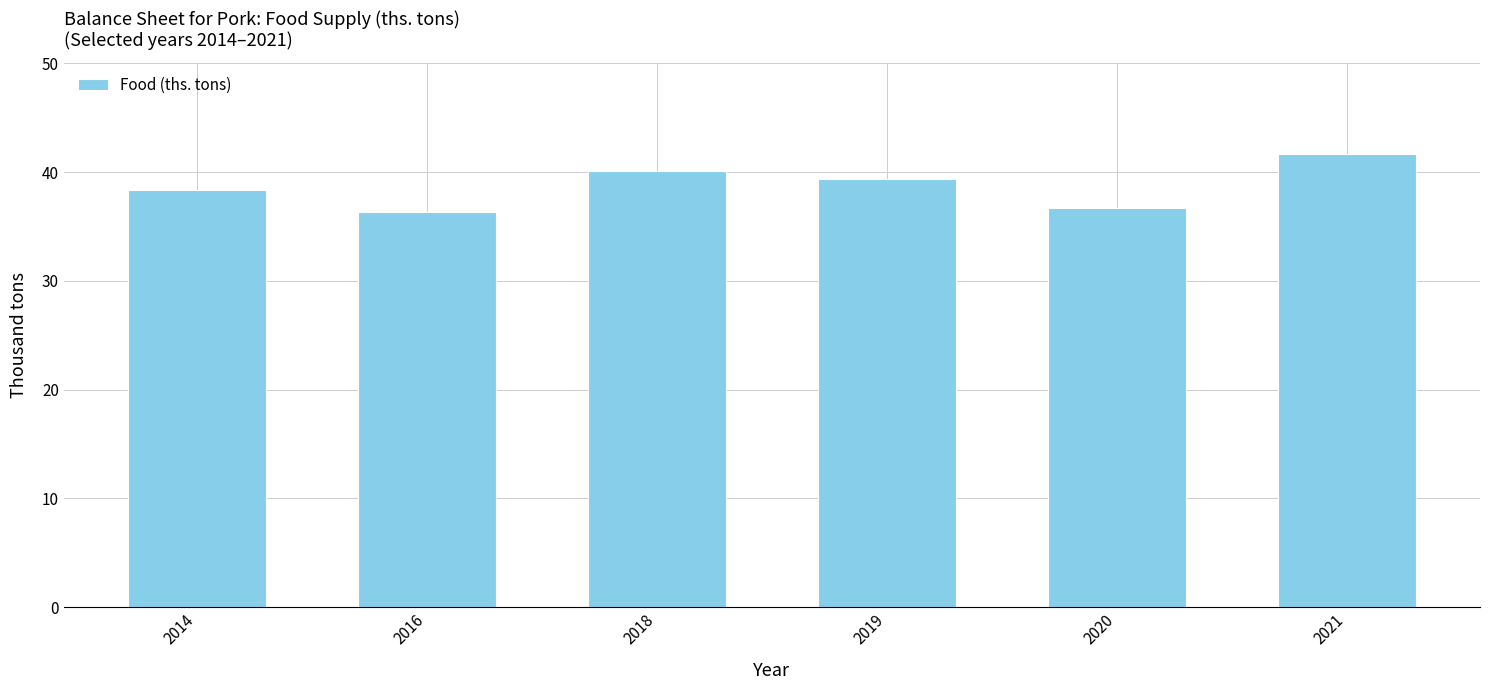

At which category does the chart reach its peak across all series?

2021